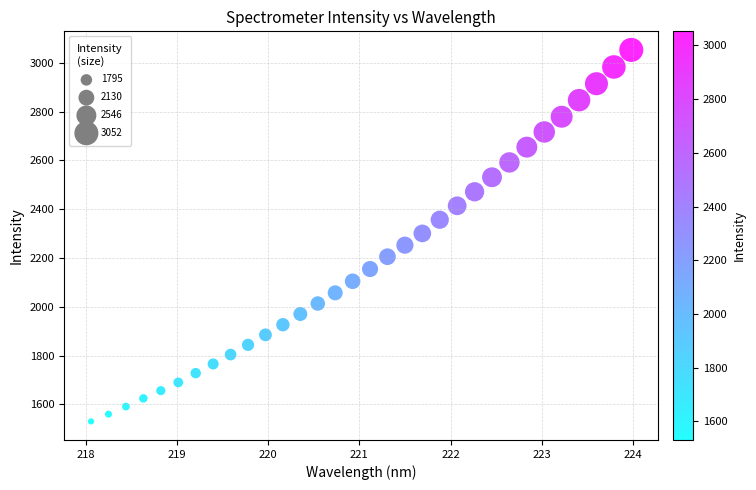

What is the range of X values (max minus min)?

5.9